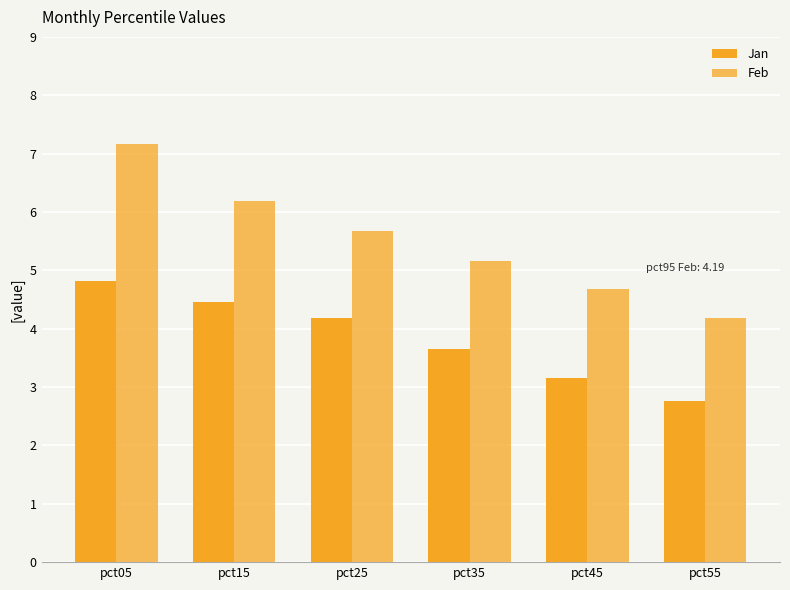

How many values in the Feb series exceed 5?

4